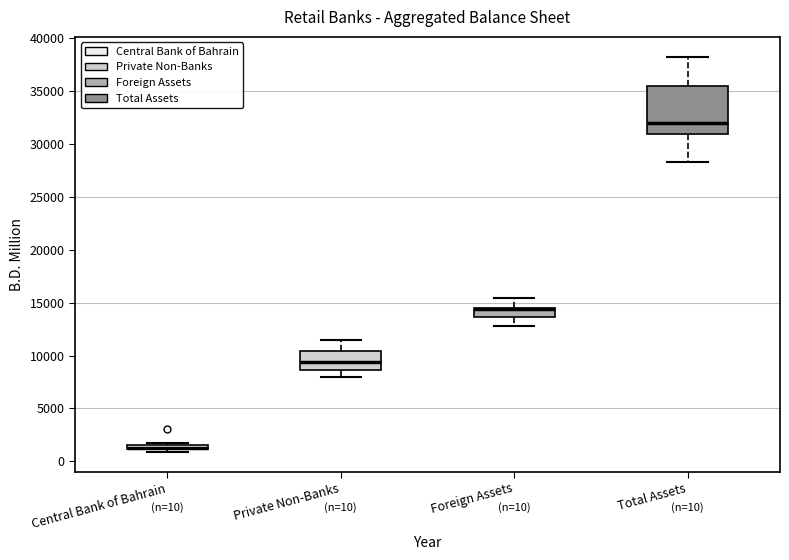

Comparing the boxes themselves (not the whiskers), which one is the tallest?

Total Assets